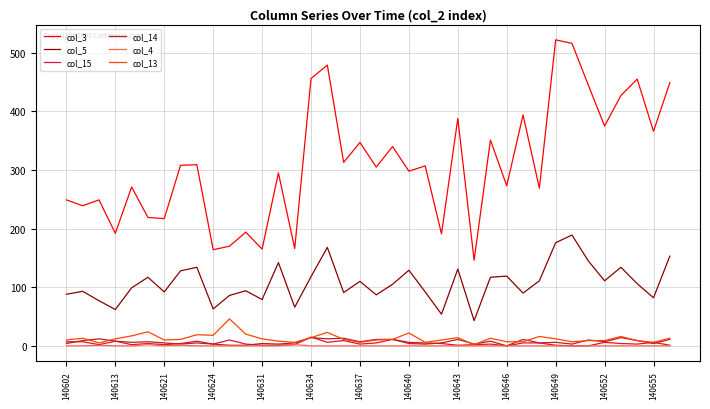

Which series has the widest spread of values?

col_3